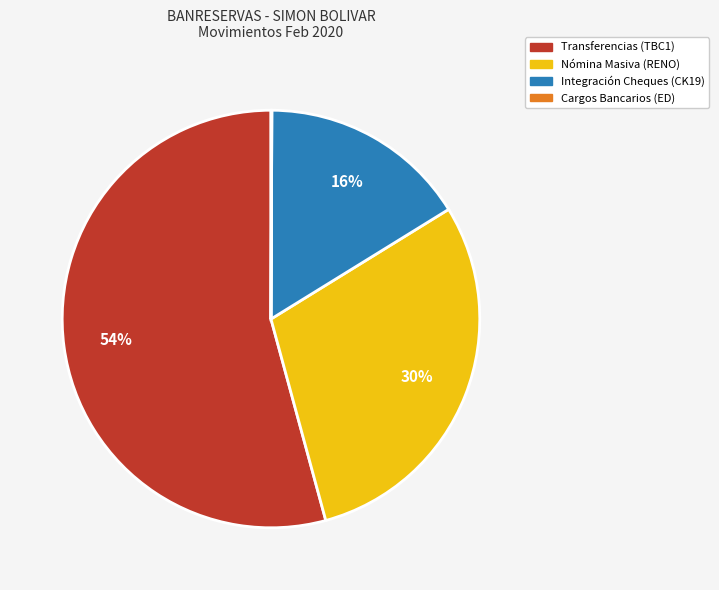

Is there a majority slice in this chart?

Yes